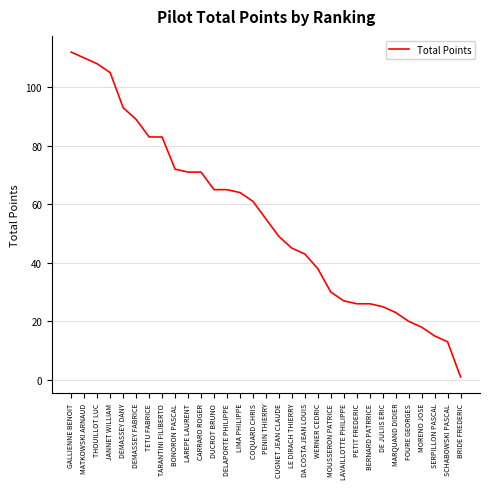

Reading right to left, extract all data points from this chart.

1	13	15	18	20	23	25	26	26	27	30	38	43	45	49	55	61	64	65	65	71	71	72	83	83	89	93	105	108	110	112